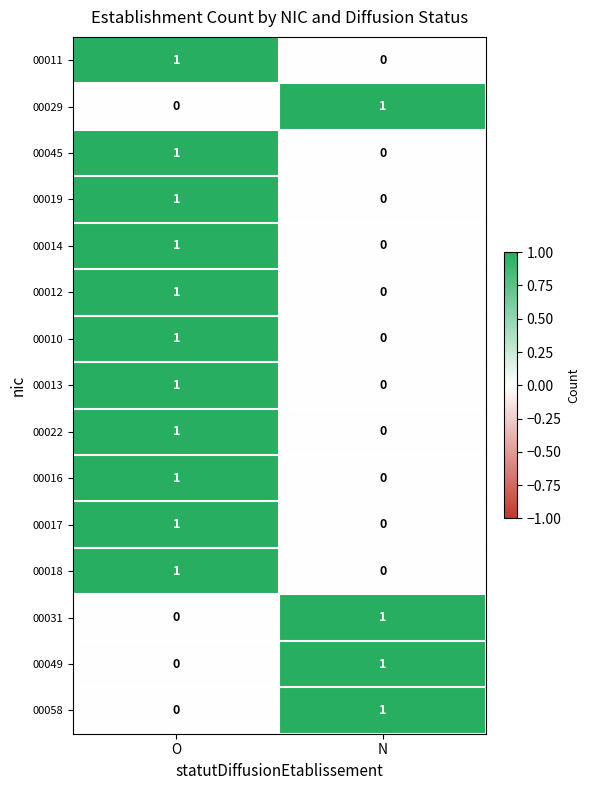

At how many categories does at least one series exceed 0?

2